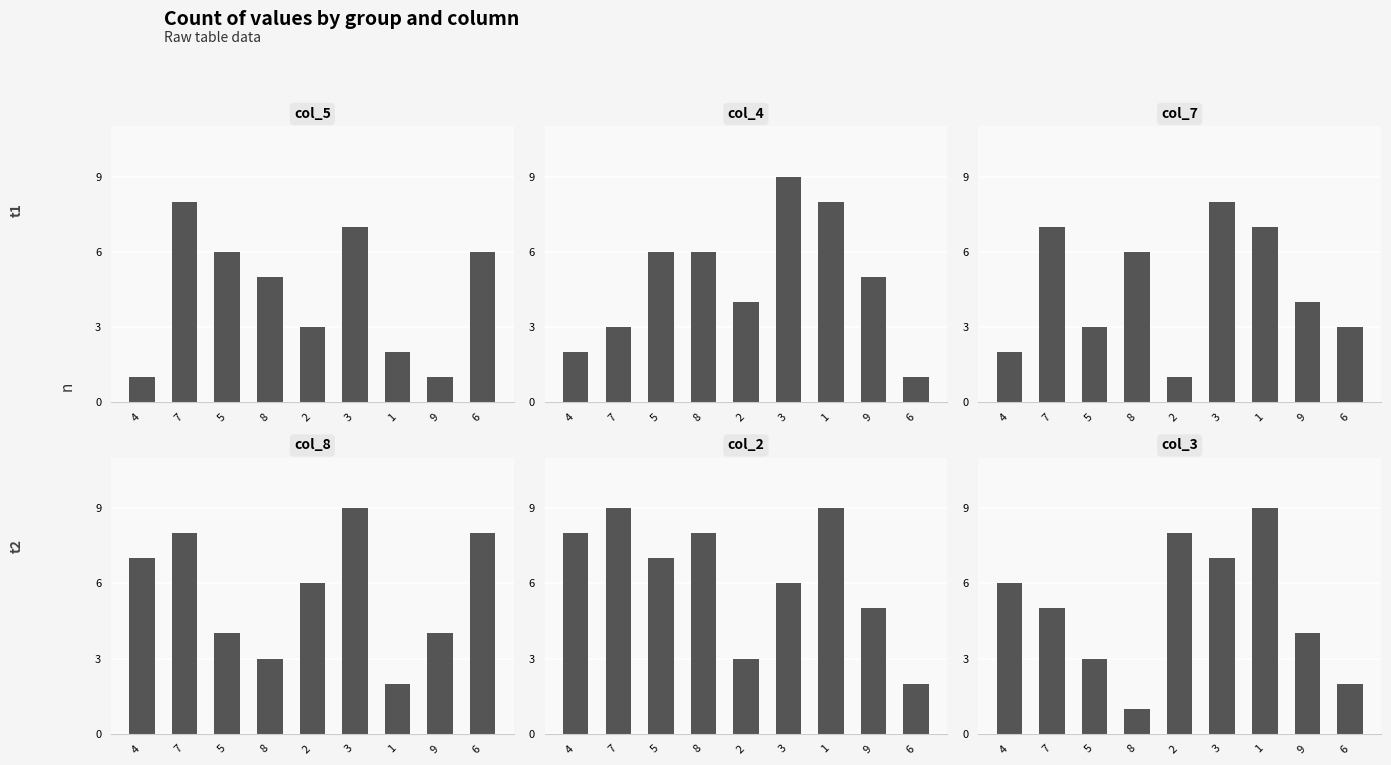

Where does the col_2 series first go above 7?

4